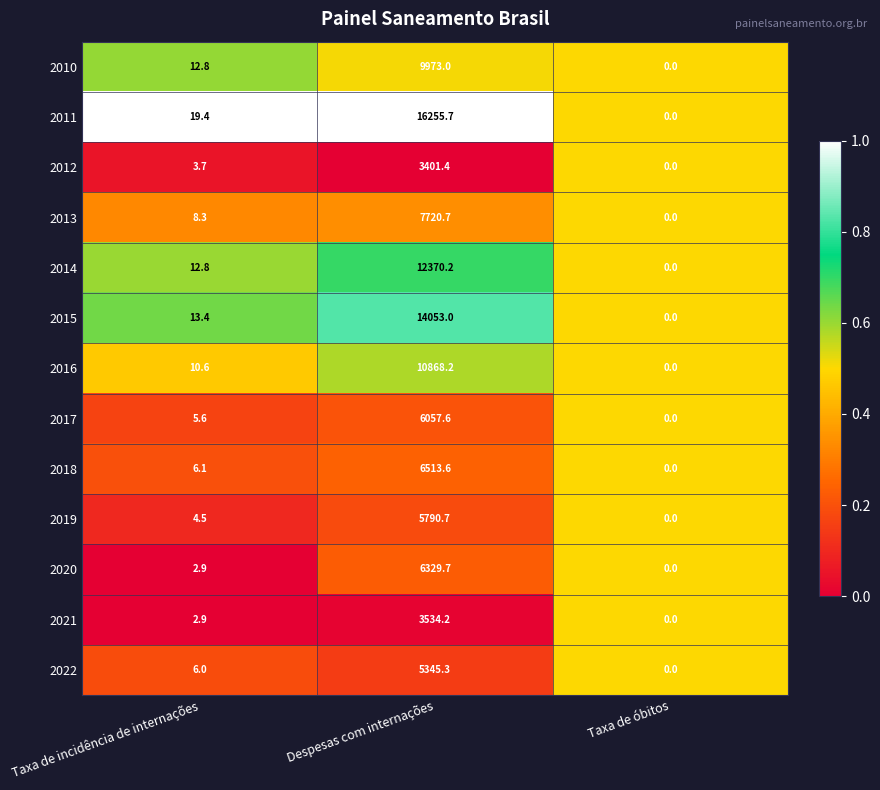

At which category is the sum across all series the highest?

Despesas com internações